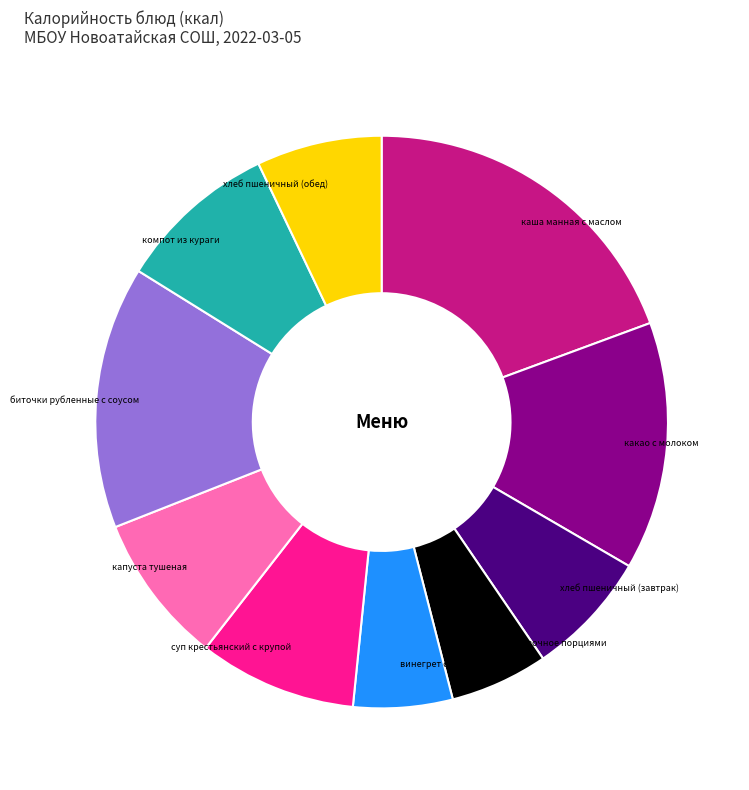

Is there a majority slice in this chart?

No